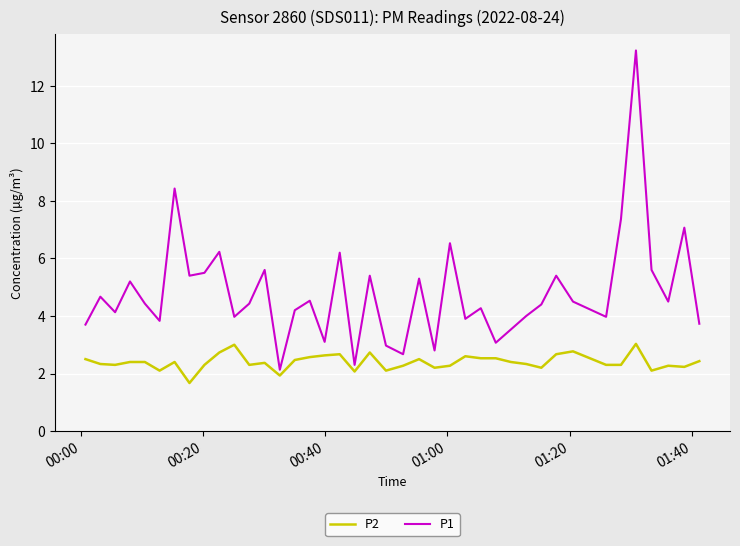

What is the greatest value displayed?

13.2